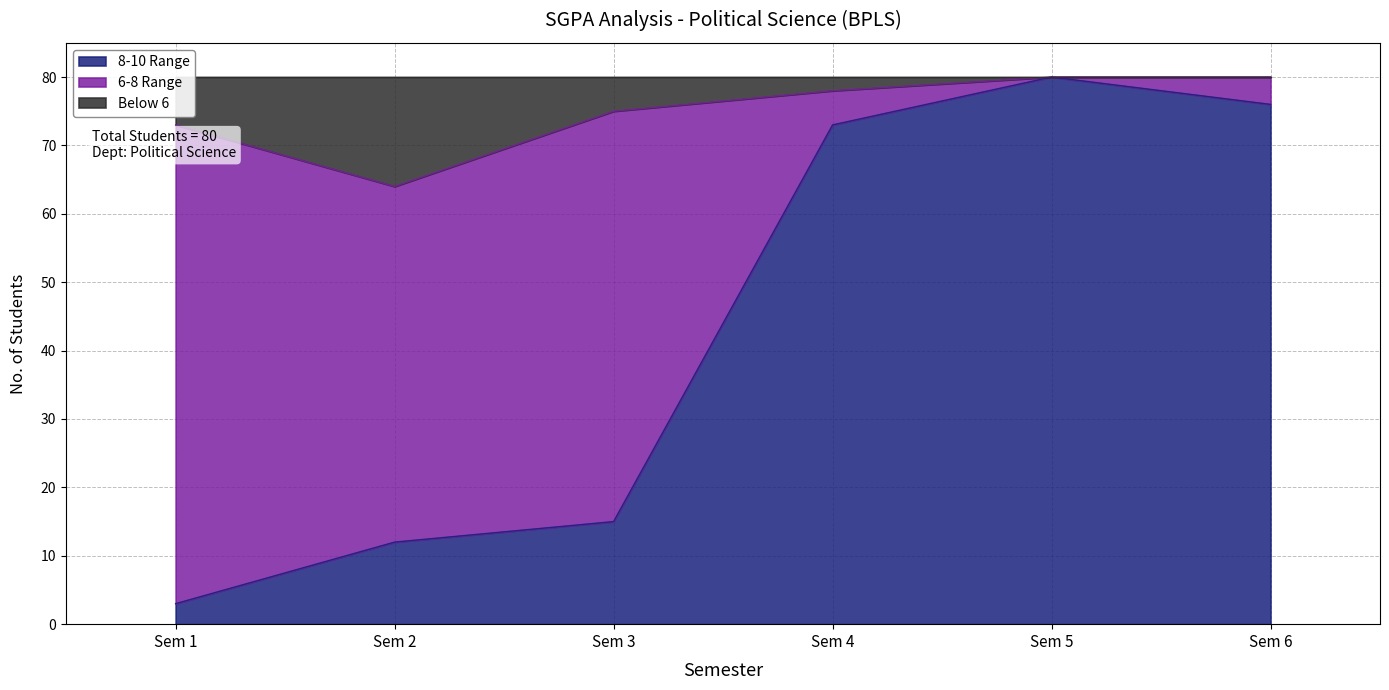

True or false: 8-10 Range has a value of 111 at Sem 6.

False